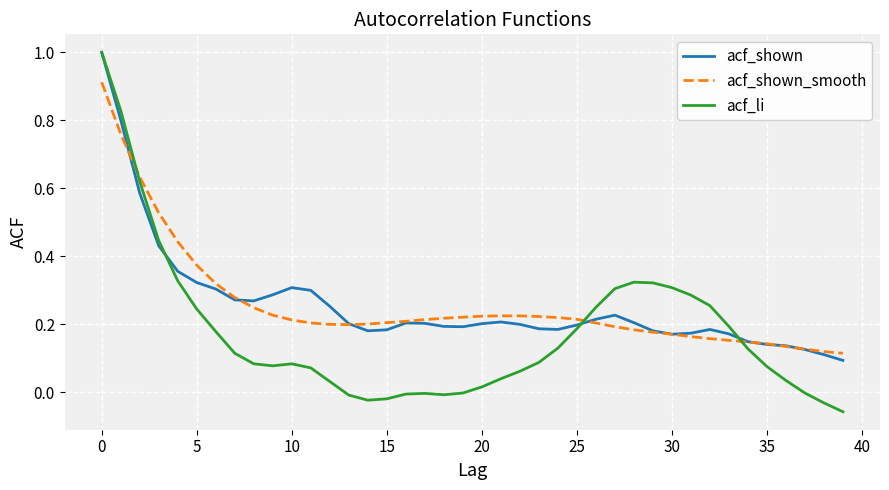

Where is acf_shown_smooth nearest to the value 0?

39